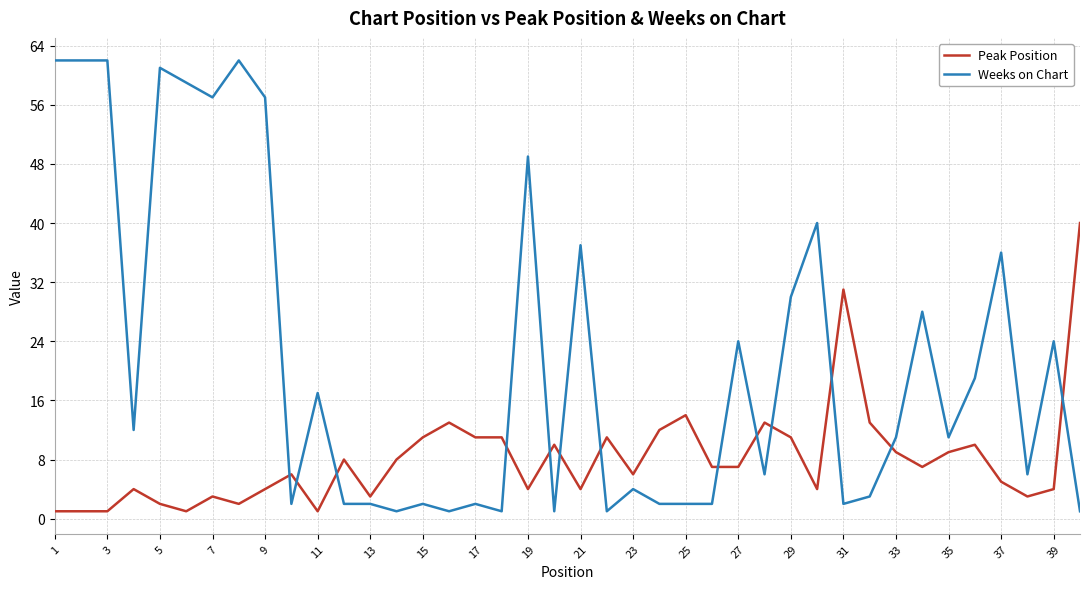

What are all the series names shown in the legend?

Peak Position, Weeks on Chart